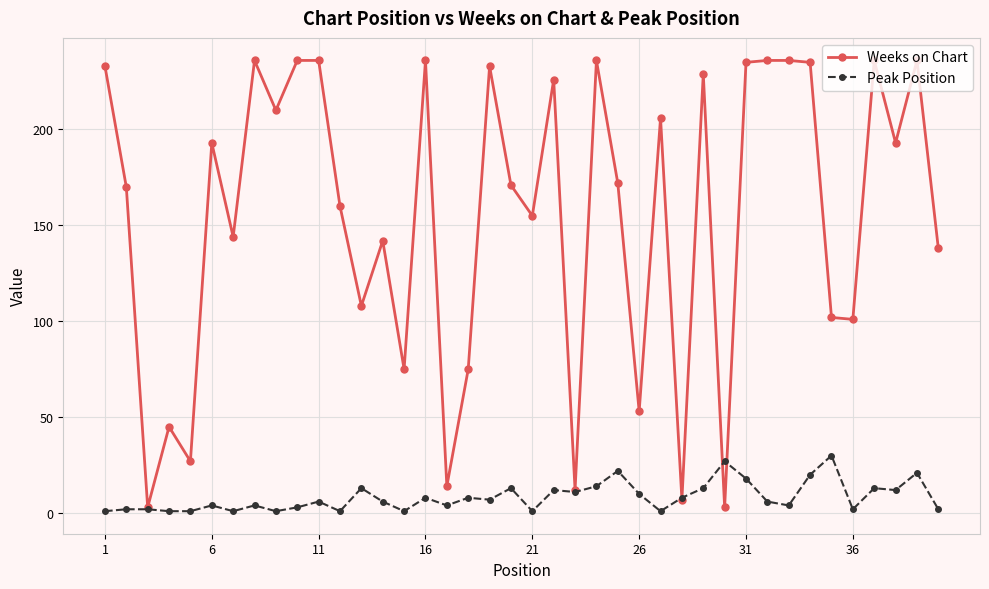

Rank the series by their average value, from highest to lowest.

Weeks on Chart, Peak Position